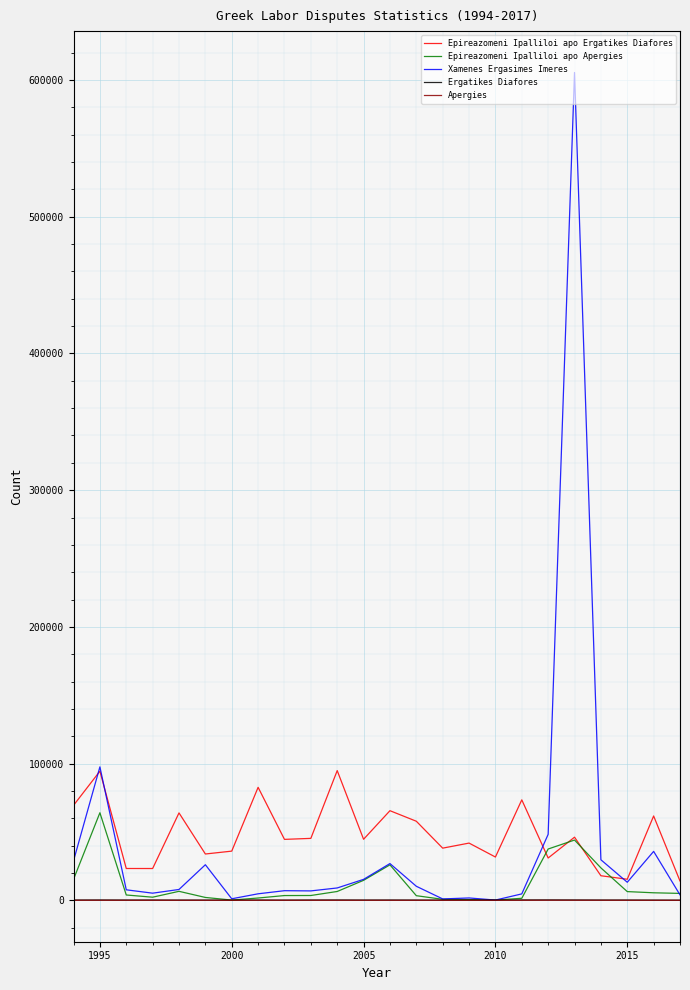

Which series has the widest spread of values?

Xamenes Ergasimes Imeres